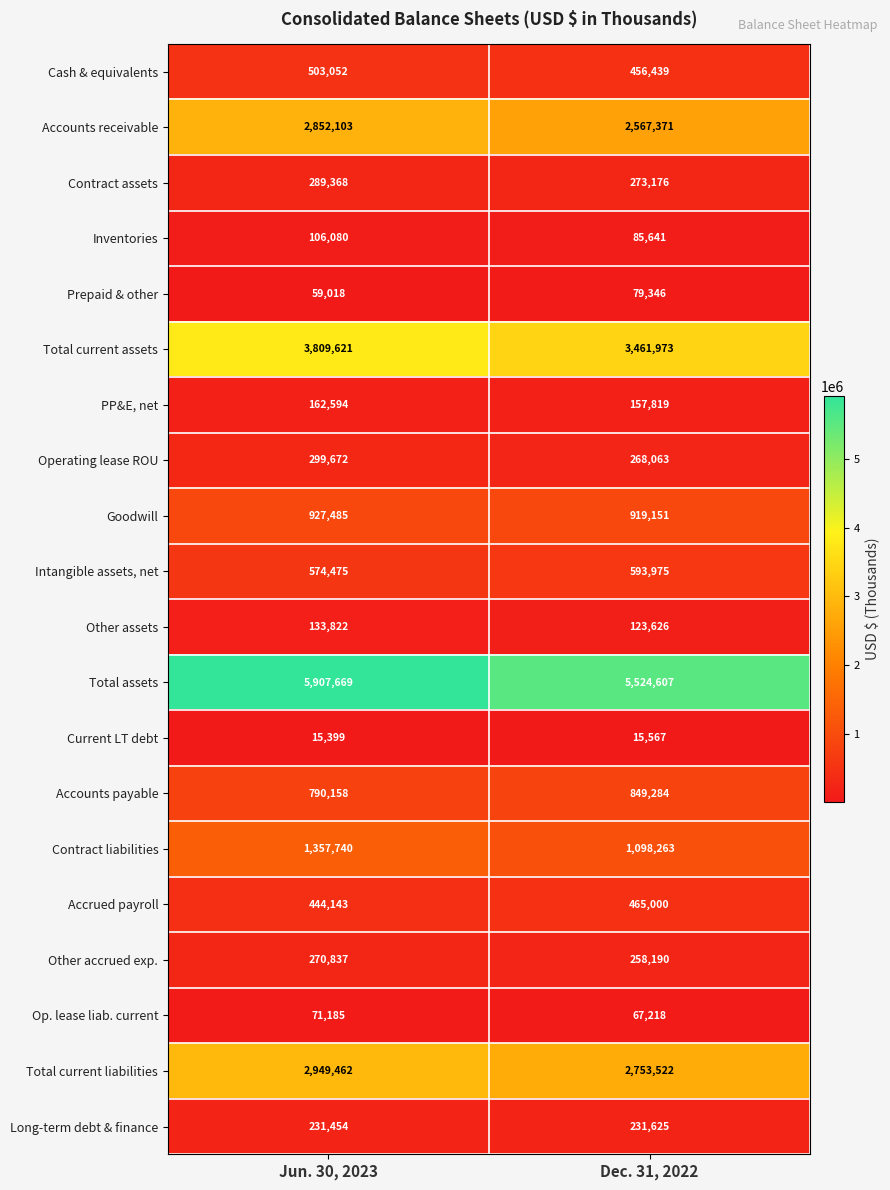

What is the difference between the highest and lowest values at Dec. 31, 2022?

5509040